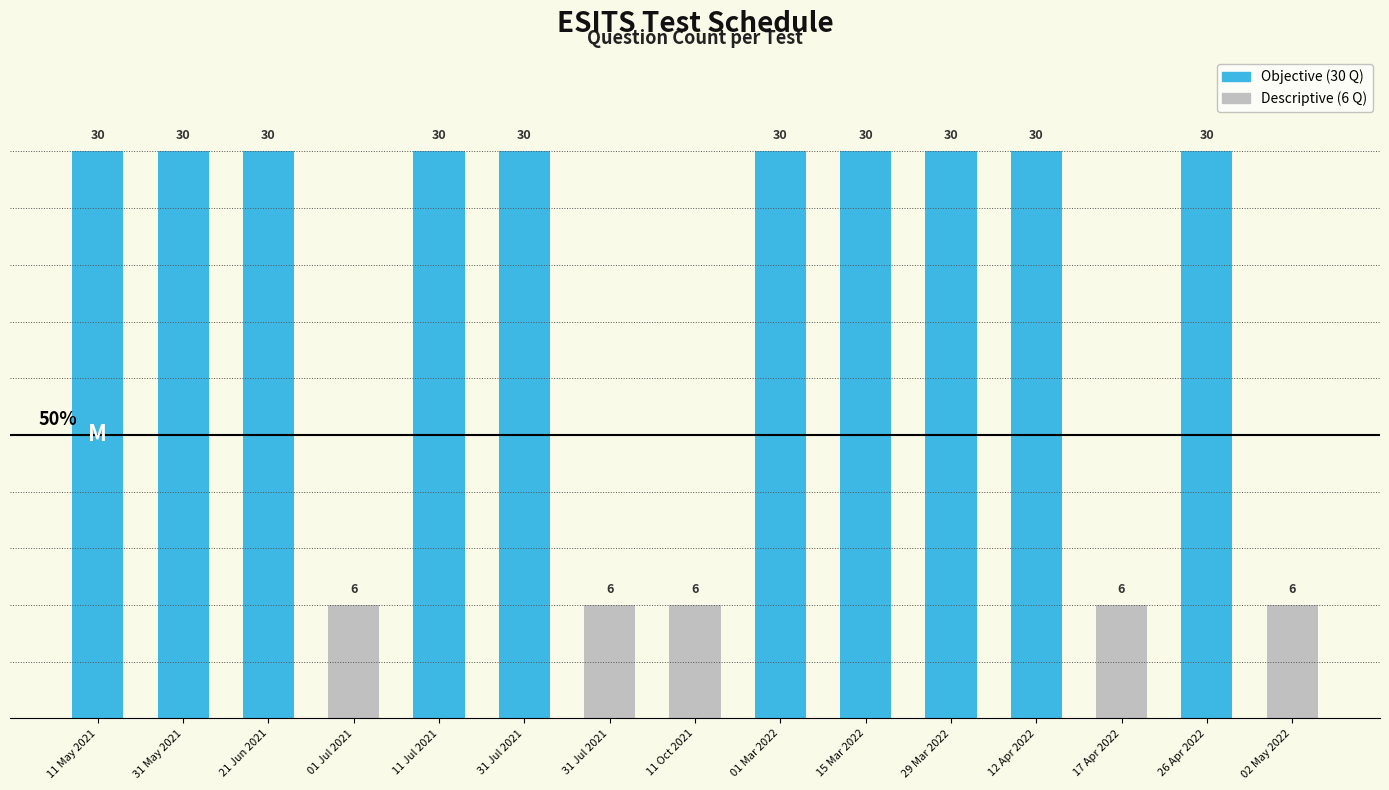

What is the maximum value shown in the chart?

30